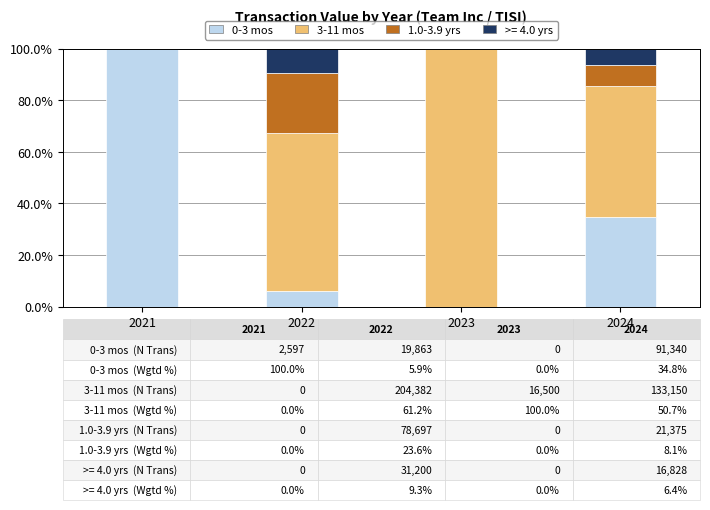

What is the total value across all series at 2022?

100.0